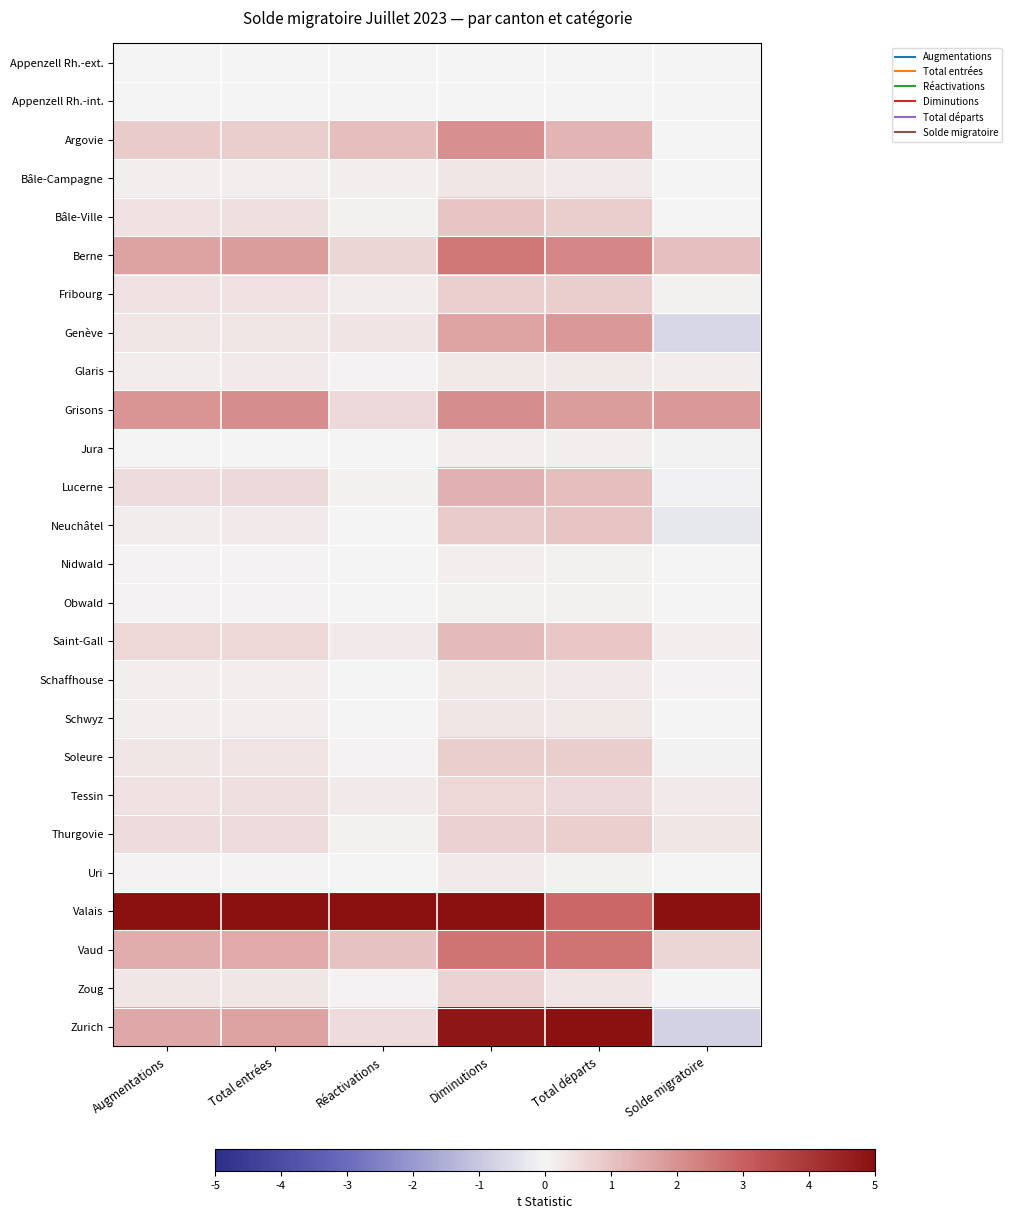

Reading left to right, what are all the values shown in this chart?

Appenzell Rh.-ext.: Augmentations=0.0	Total entrées=0.0	Réactivations=0.0	Diminutions=0.0	Total départs=0.0	Solde migratoire=-0.0
Appenzell Rh.-int.: Augmentations=0.0	Total entrées=0.0	Réactivations=0.0	Diminutions=0.0	Total départs=0.0	Solde migratoire=0.0
Argovie: Augmentations=0.8	Total entrées=0.8	Réactivations=1.1	Diminutions=2.0	Total départs=1.3	Solde migratoire=-0.0
Bâle-Campagne: Augmentations=0.1	Total entrées=0.1	Réactivations=0.2	Diminutions=0.3	Total départs=0.2	Solde migratoire=0.0
Bâle-Ville: Augmentations=0.4	Total entrées=0.4	Réactivations=0.1	Diminutions=1.0	Total départs=0.8	Solde migratoire=-0.0
Berne: Augmentations=1.7	Total entrées=1.8	Réactivations=0.6	Diminutions=2.5	Total départs=2.2	Solde migratoire=1.1
Fribourg: Augmentations=0.4	Total entrées=0.4	Réactivations=0.2	Diminutions=0.8	Total départs=0.8	Solde migratoire=0.1
Genève: Augmentations=0.3	Total entrées=0.3	Réactivations=0.3	Diminutions=1.6	Total départs=1.8	Solde migratoire=-0.7
Glaris: Augmentations=0.2	Total entrées=0.2	Réactivations=0.1	Diminutions=0.2	Total départs=0.3	Solde migratoire=0.2
Grisons: Augmentations=1.9	Total entrées=2.1	Réactivations=0.6	Diminutions=2.1	Total départs=1.8	Solde migratoire=1.8
Jura: Augmentations=0.0	Total entrées=0.0	Réactivations=0.0	Diminutions=0.1	Total départs=0.1	Solde migratoire=-0.1
Lucerne: Augmentations=0.5	Total entrées=0.5	Réactivations=0.1	Diminutions=1.4	Total départs=1.1	Solde migratoire=-0.1
Neuchâtel: Augmentations=0.2	Total entrées=0.2	Réactivations=0.0	Diminutions=0.9	Total départs=1.0	Solde migratoire=-0.3
Nidwald: Augmentations=0.0	Total entrées=0.1	Réactivations=0.0	Diminutions=0.1	Total départs=0.1	Solde migratoire=-0.0
Obwald: Augmentations=0.1	Total entrées=0.1	Réactivations=0.0	Diminutions=0.1	Total départs=0.1	Solde migratoire=0.0
Saint-Gall: Augmentations=0.6	Total entrées=0.6	Réactivations=0.2	Diminutions=1.2	Total départs=0.9	Solde migratoire=0.1
Schaffhouse: Augmentations=0.1	Total entrées=0.1	Réactivations=0.0	Diminutions=0.3	Total départs=0.2	Solde migratoire=0.0
Schwyz: Augmentations=0.1	Total entrées=0.1	Réactivations=0.0	Diminutions=0.3	Total départs=0.2	Solde migratoire=0.0
Soleure: Augmentations=0.3	Total entrées=0.3	Réactivations=0.1	Diminutions=0.8	Total départs=0.8	Solde migratoire=-0.1
Tessin: Augmentations=0.4	Total entrées=0.4	Réactivations=0.2	Diminutions=0.6	Total départs=0.6	Solde migratoire=0.2
Thurgovie: Augmentations=0.5	Total entrées=0.5	Réactivations=0.1	Diminutions=0.7	Total départs=0.8	Solde migratoire=0.3
Uri: Augmentations=0.1	Total entrées=0.1	Réactivations=0.0	Diminutions=0.2	Total départs=0.1	Solde migratoire=-0.0
Valais: Augmentations=5.0	Total entrées=5.0	Réactivations=5.0	Diminutions=5.0	Total départs=2.8	Solde migratoire=5.0
Vaud: Augmentations=1.5	Total entrées=1.5	Réactivations=1.0	Diminutions=2.6	Total départs=2.6	Solde migratoire=0.7
Zoug: Augmentations=0.3	Total entrées=0.3	Réactivations=0.1	Diminutions=0.7	Total départs=0.3	Solde migratoire=-0.0
Zurich: Augmentations=1.6	Total entrées=1.7	Réactivations=0.5	Diminutions=4.8	Total départs=5.0	Solde migratoire=-0.8